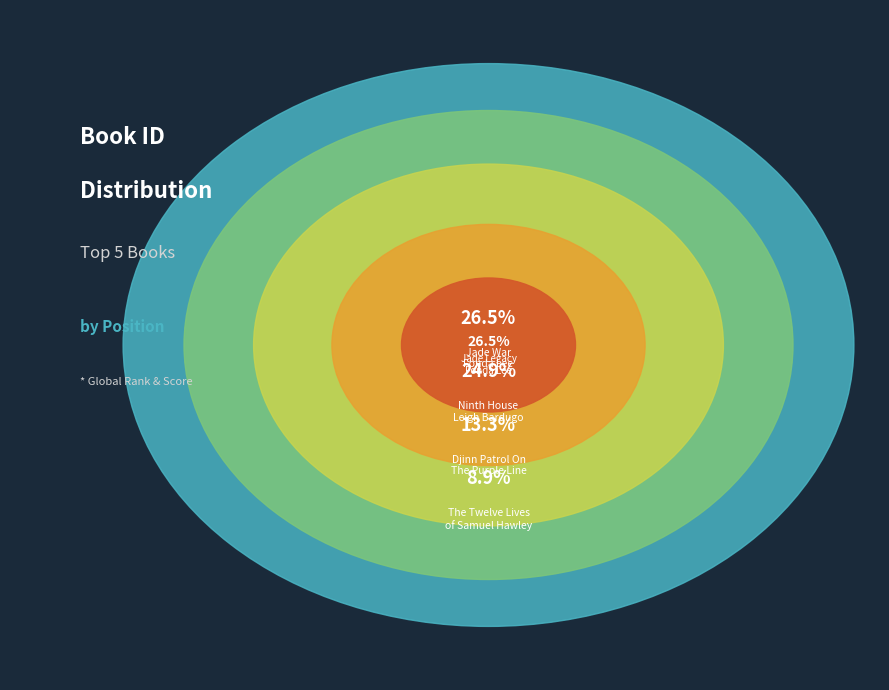

Is there a majority slice in this chart?

No